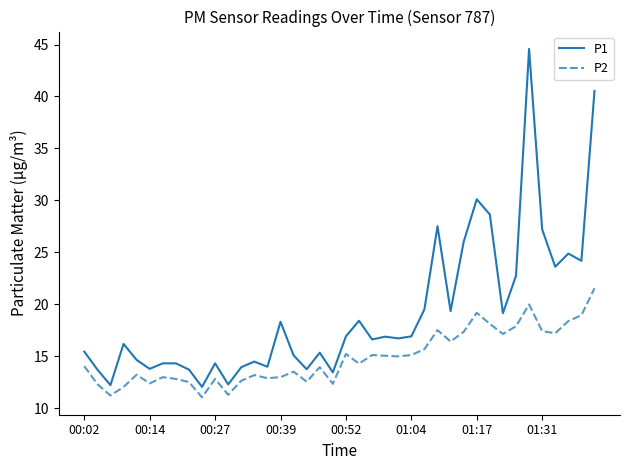

Which series has the largest total across all categories?

P1